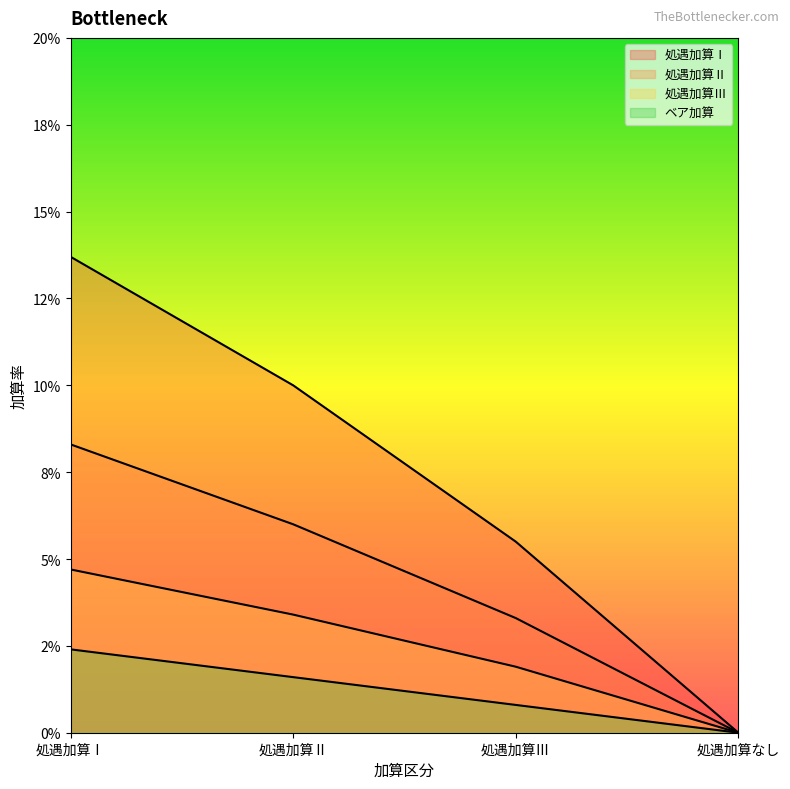

How many positive values does the 処遇加算Ⅲ series have?

3